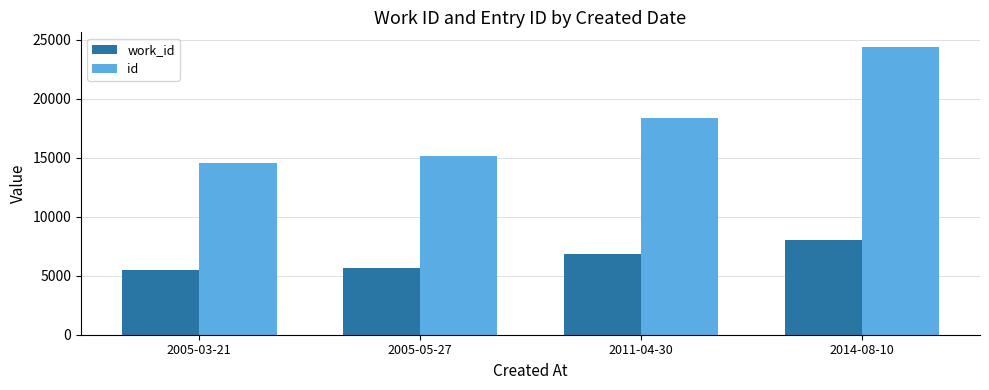

What is the total value across all series at 2014-08-10?

32416